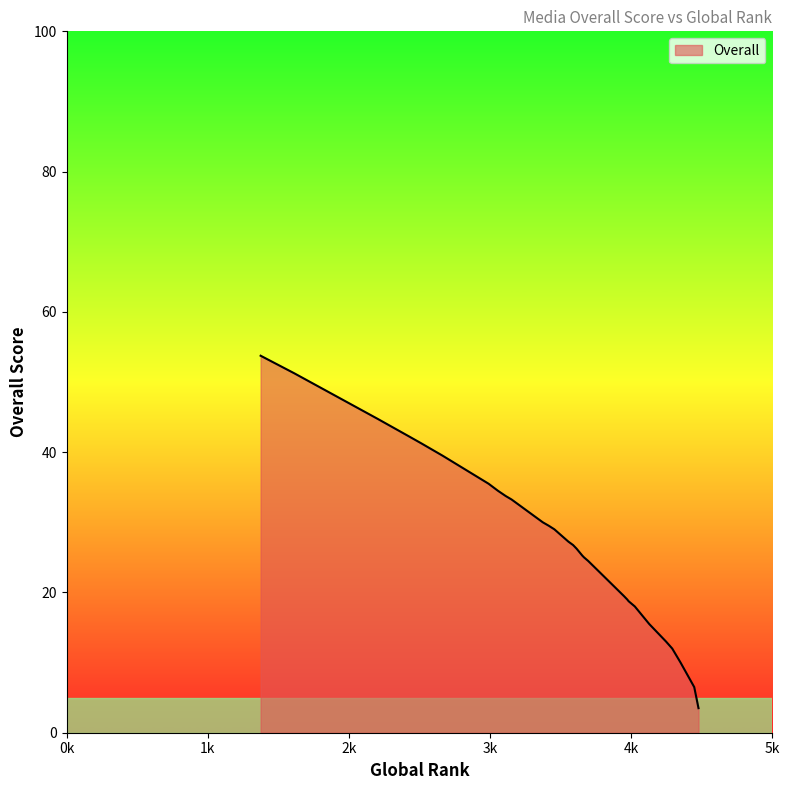

Is it true that the value at 3654 is 25.2?

True